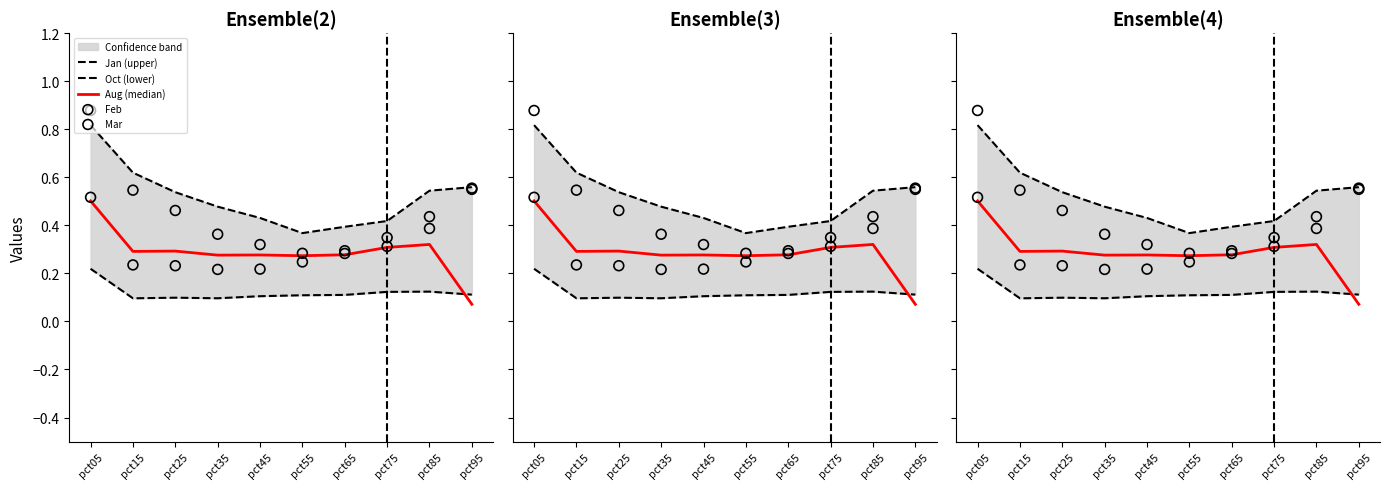

What is the total value across all series at pct35?

1.4